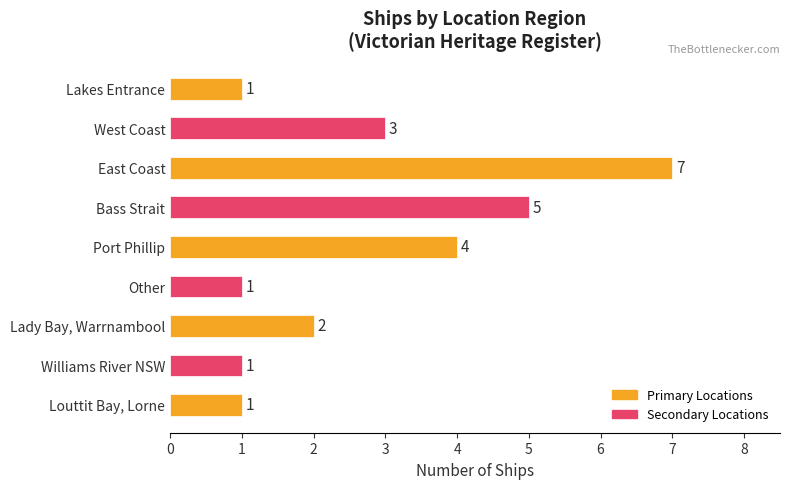

Reading top to bottom, list all the values displayed in this chart.

Lakes Entrance=1	West Coast=3	East Coast=7	Bass Strait=5	Port Phillip=4	Other=1	Lady Bay, Warrnambool=2	Williams River NSW=1	Louttit Bay, Lorne=1